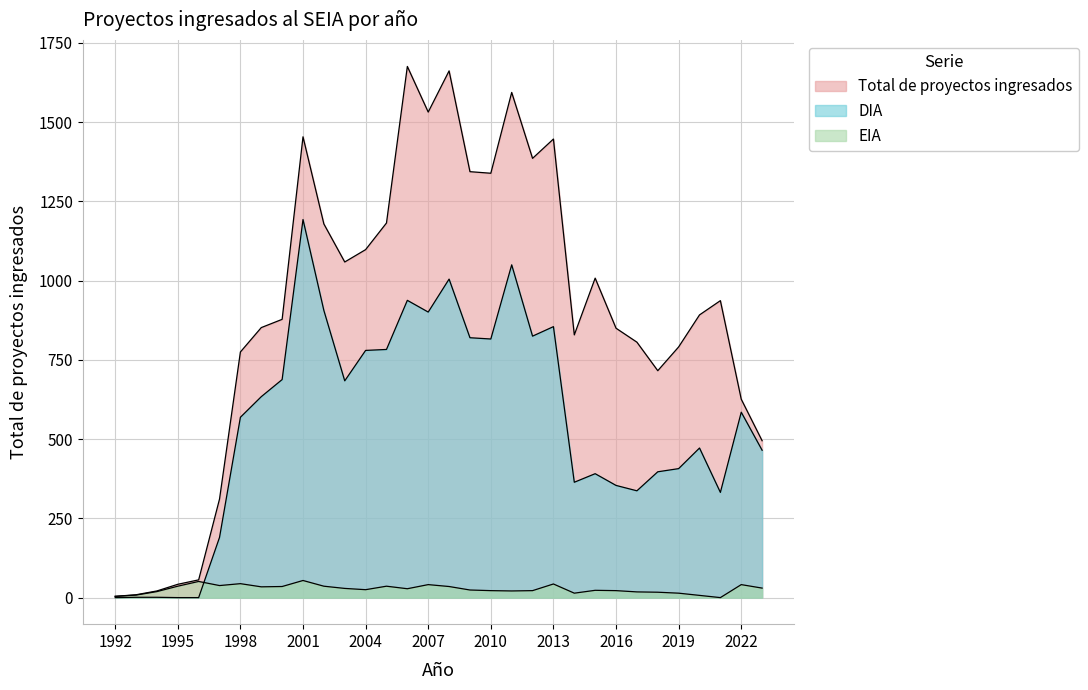

Where does the Total de proyectos ingresados series first go above 892?

2001